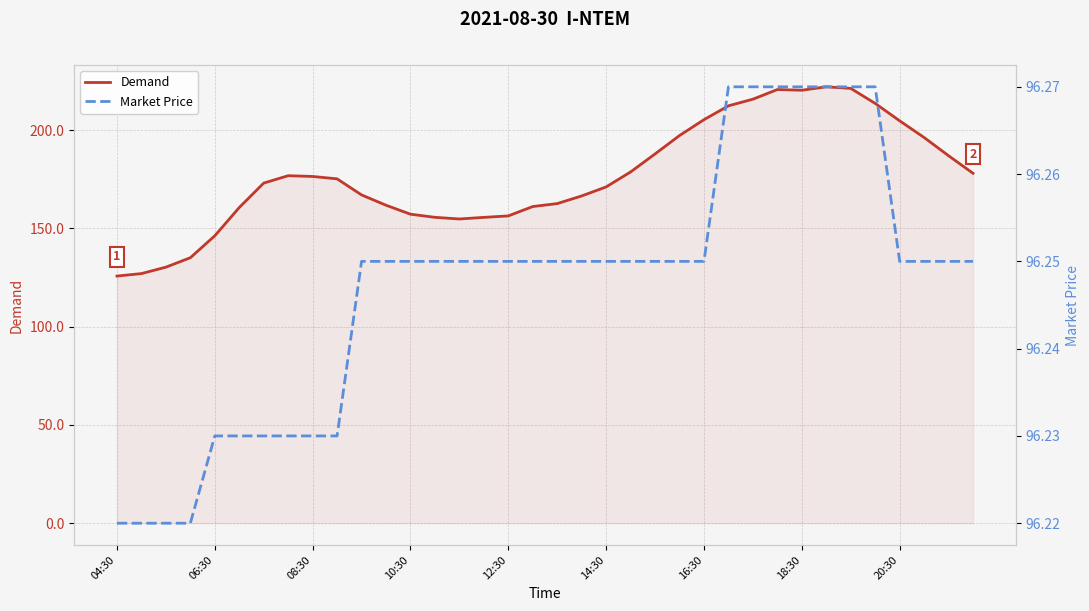

True or false: Market Price and Demand intersect in this chart.

False